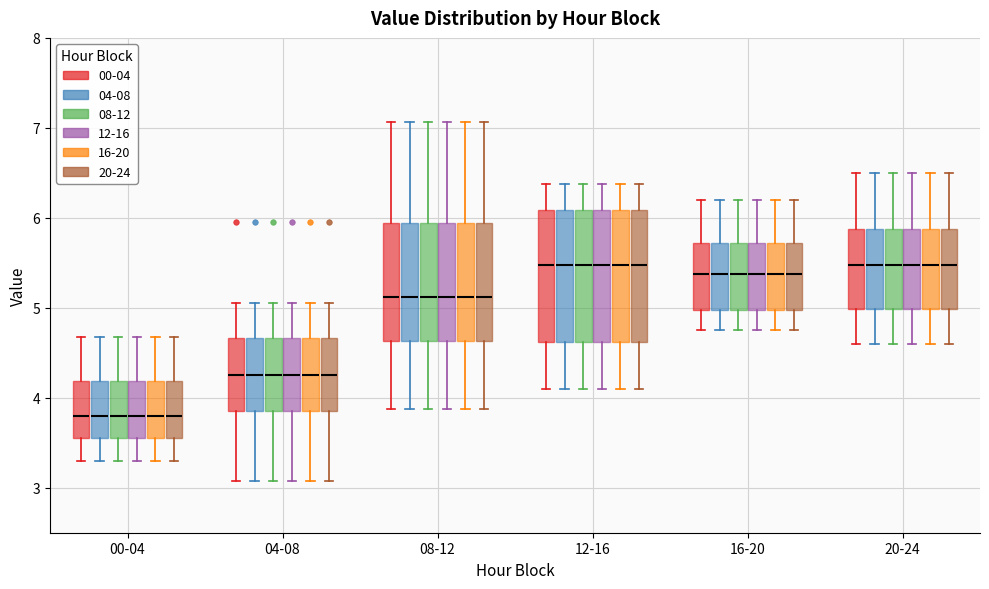

Reading left to right, read every box against the y-axis: the position of its median line, the range the box covers, and the ends of its whiskers. The values are not printed on the chart, so give them approximately, as read against the axis.

00-04 (00-04): median 3.8, box 3.6 to 4.2, whiskers 3.3 to 4.7
00-04 (04-08): median 3.8, box 3.6 to 4.2, whiskers 3.3 to 4.7
00-04 (08-12): median 3.8, box 3.6 to 4.2, whiskers 3.3 to 4.7
00-04 (12-16): median 3.8, box 3.6 to 4.2, whiskers 3.3 to 4.7
00-04 (16-20): median 3.8, box 3.6 to 4.2, whiskers 3.3 to 4.7
00-04 (20-24): median 3.8, box 3.6 to 4.2, whiskers 3.3 to 4.7
04-08 (00-04): median 4.3, box 3.8 to 4.7, whiskers 3.1 to 5.1
04-08 (04-08): median 4.3, box 3.8 to 4.7, whiskers 3.1 to 5.1
04-08 (08-12): median 4.3, box 3.8 to 4.7, whiskers 3.1 to 5.1
04-08 (12-16): median 4.3, box 3.8 to 4.7, whiskers 3.1 to 5.1
04-08 (16-20): median 4.3, box 3.8 to 4.7, whiskers 3.1 to 5.1
04-08 (20-24): median 4.3, box 3.8 to 4.7, whiskers 3.1 to 5.1
08-12 (00-04): median 5.1, box 4.6 to 5.9, whiskers 3.9 to 7.1
08-12 (04-08): median 5.1, box 4.6 to 5.9, whiskers 3.9 to 7.1
08-12 (08-12): median 5.1, box 4.6 to 5.9, whiskers 3.9 to 7.1
08-12 (12-16): median 5.1, box 4.6 to 5.9, whiskers 3.9 to 7.1
08-12 (16-20): median 5.1, box 4.6 to 5.9, whiskers 3.9 to 7.1
08-12 (20-24): median 5.1, box 4.6 to 5.9, whiskers 3.9 to 7.1
12-16 (00-04): median 5.5, box 4.6 to 6.1, whiskers 4.1 to 6.4
12-16 (04-08): median 5.5, box 4.6 to 6.1, whiskers 4.1 to 6.4
12-16 (08-12): median 5.5, box 4.6 to 6.1, whiskers 4.1 to 6.4
12-16 (12-16): median 5.5, box 4.6 to 6.1, whiskers 4.1 to 6.4
12-16 (16-20): median 5.5, box 4.6 to 6.1, whiskers 4.1 to 6.4
12-16 (20-24): median 5.5, box 4.6 to 6.1, whiskers 4.1 to 6.4
16-20 (00-04): median 5.4, box 5.0 to 5.7, whiskers 4.8 to 6.2
16-20 (04-08): median 5.4, box 5.0 to 5.7, whiskers 4.8 to 6.2
16-20 (08-12): median 5.4, box 5.0 to 5.7, whiskers 4.8 to 6.2
16-20 (12-16): median 5.4, box 5.0 to 5.7, whiskers 4.8 to 6.2
16-20 (16-20): median 5.4, box 5.0 to 5.7, whiskers 4.8 to 6.2
16-20 (20-24): median 5.4, box 5.0 to 5.7, whiskers 4.8 to 6.2
20-24 (00-04): median 5.5, box 5.0 to 5.9, whiskers 4.6 to 6.5
20-24 (04-08): median 5.5, box 5.0 to 5.9, whiskers 4.6 to 6.5
20-24 (08-12): median 5.5, box 5.0 to 5.9, whiskers 4.6 to 6.5
20-24 (12-16): median 5.5, box 5.0 to 5.9, whiskers 4.6 to 6.5
20-24 (16-20): median 5.5, box 5.0 to 5.9, whiskers 4.6 to 6.5
20-24 (20-24): median 5.5, box 5.0 to 5.9, whiskers 4.6 to 6.5